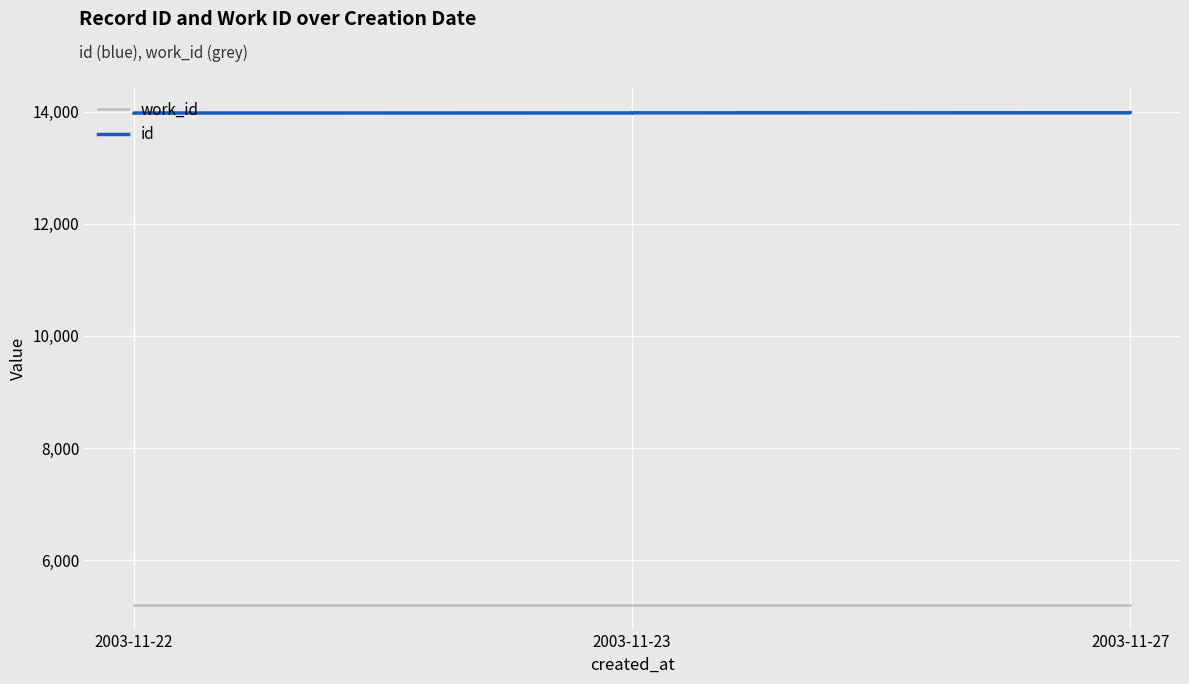

The value of id at 2003-11-27 is 5622. True or false?

False